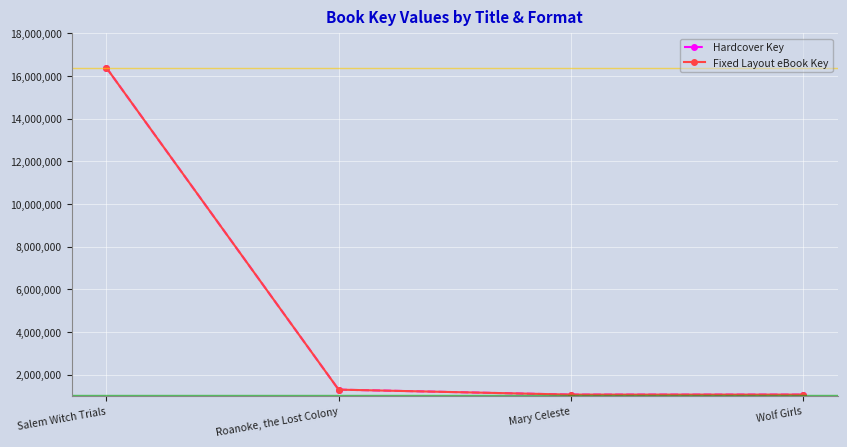

True or false: Hardcover Key has more than 1 interior local peaks.

False